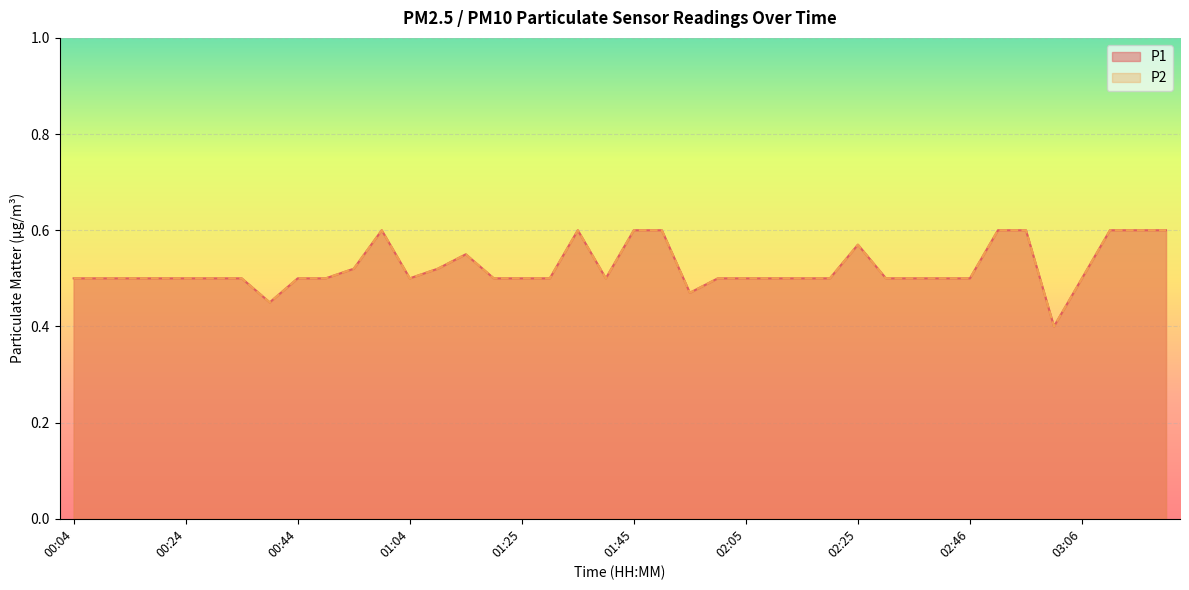

True or false: P1 and P2 cross at least once.

False